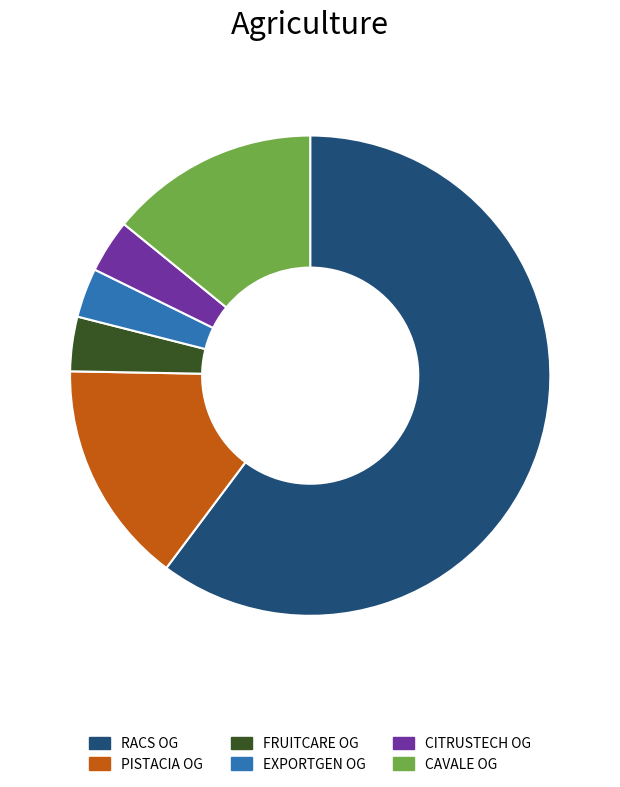

Does any single category account for the majority?

Yes